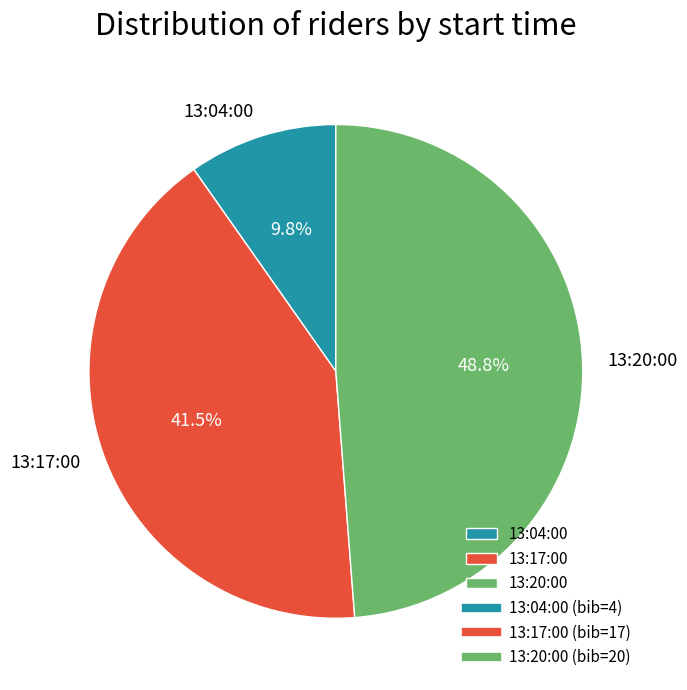

Rank the categories by value from lowest to highest.

13:04:00, 13:17:00, 13:20:00